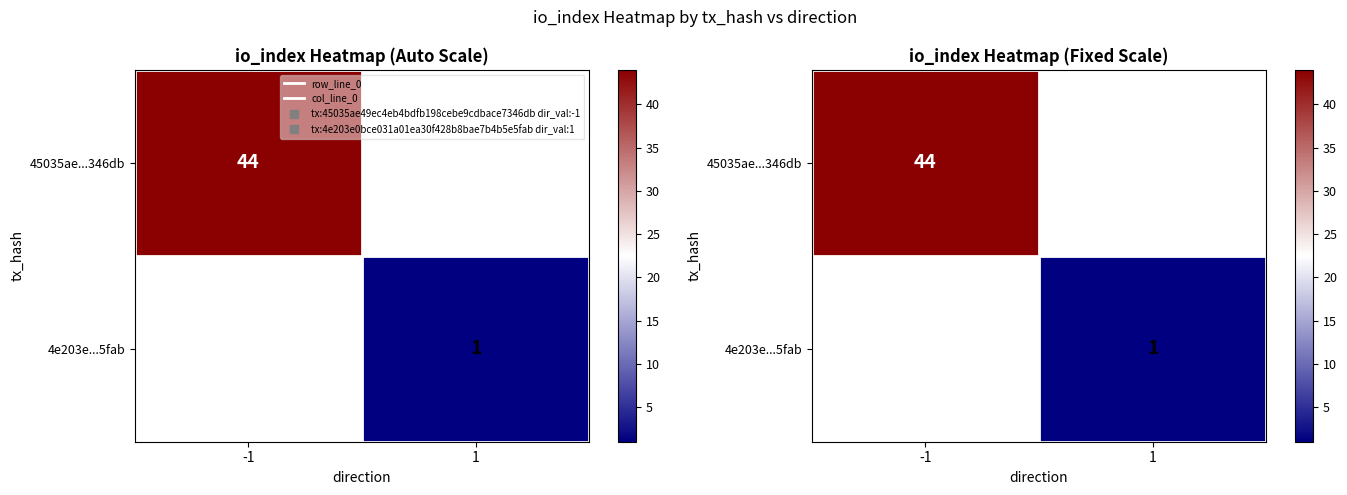

Which has a higher value, -1 or 1?

-1